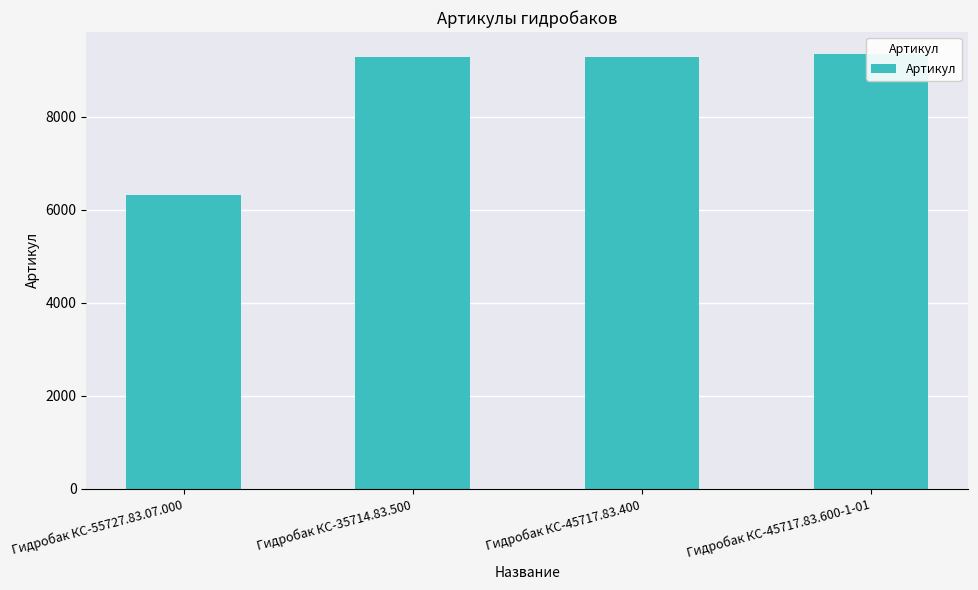

Count the number of categories in the chart.

4